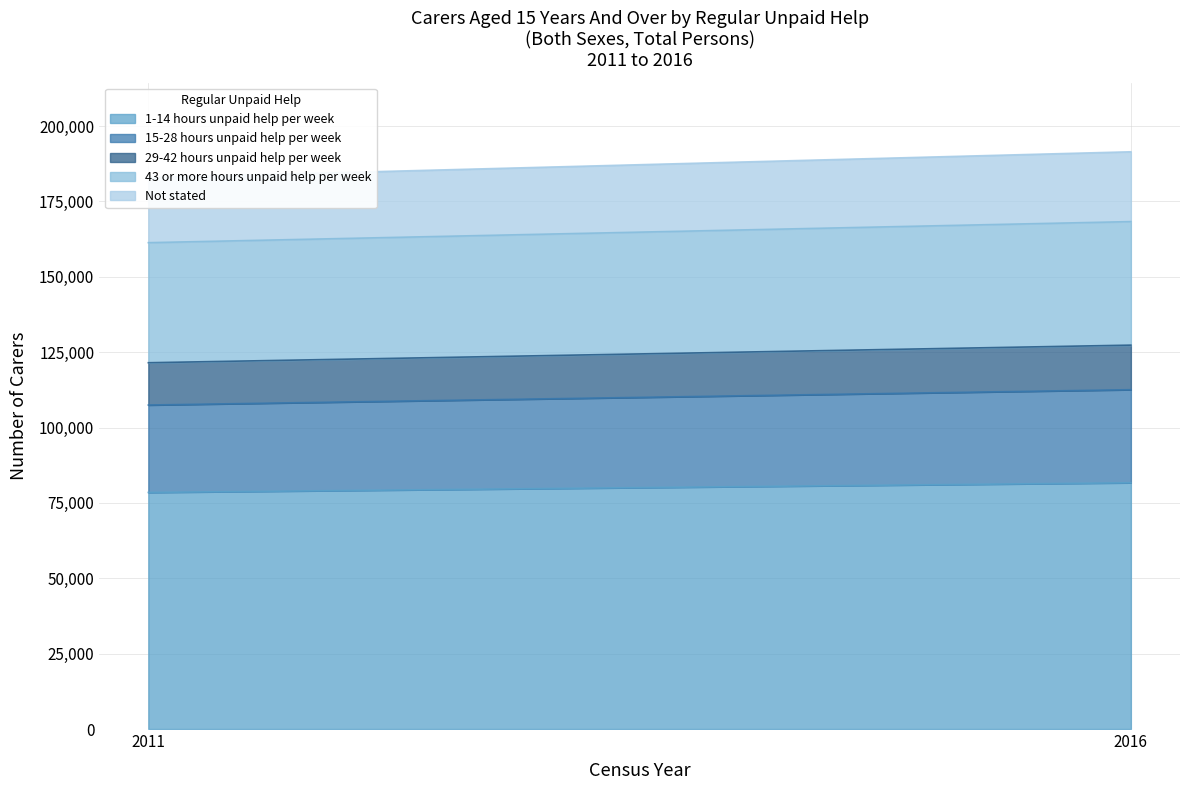

The 29-42 hours unpaid help per week series shows 14780 at 2016. True or false?

True